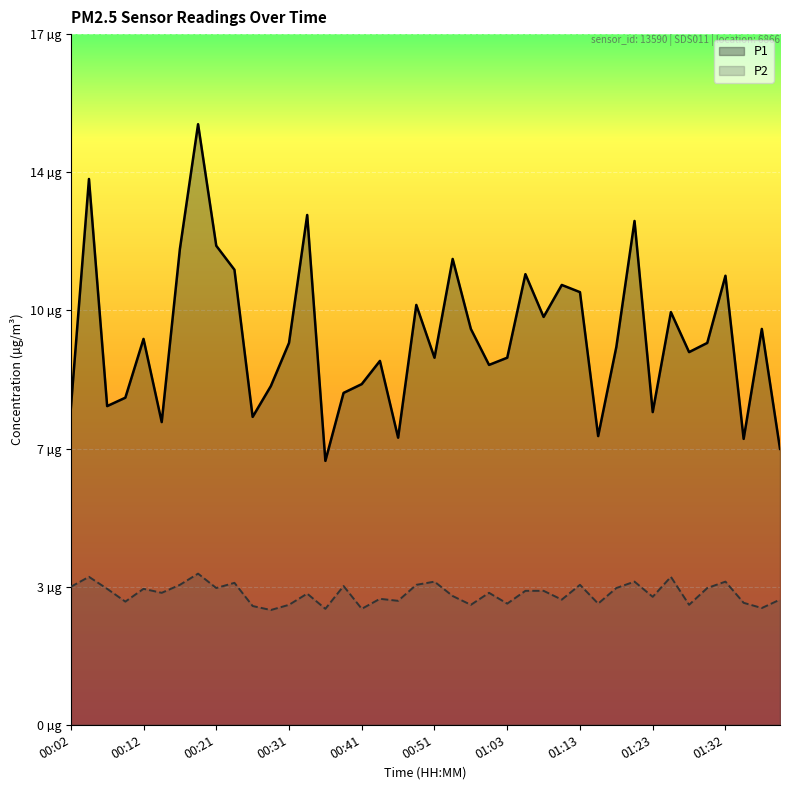

What is the value of the P1 point at the 28th from the left?

11.0